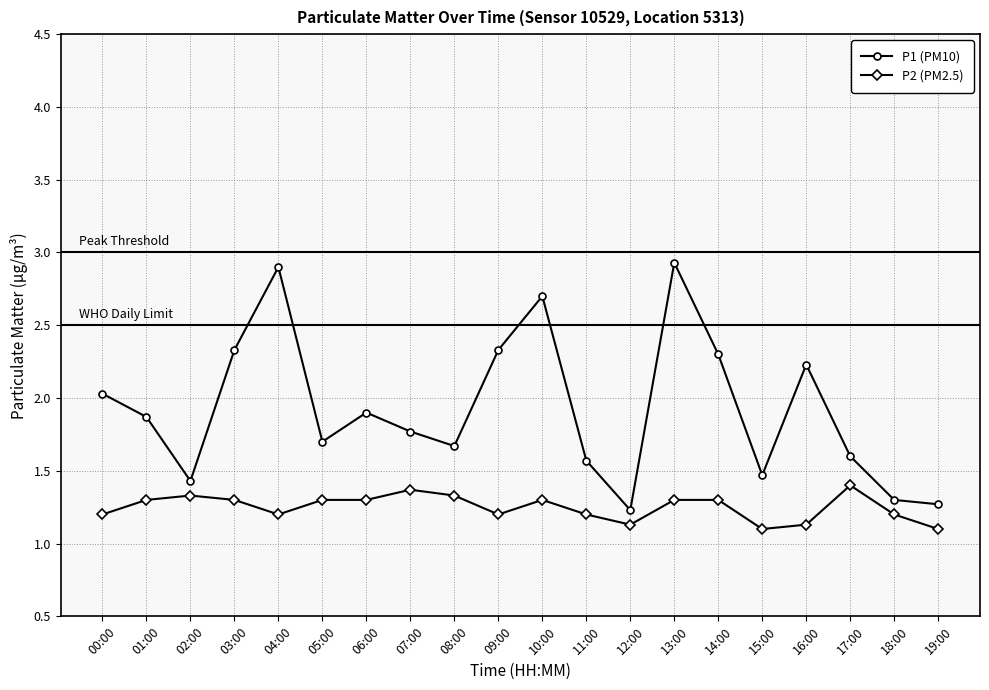

What is the total value across all series at 16:00?

3.4